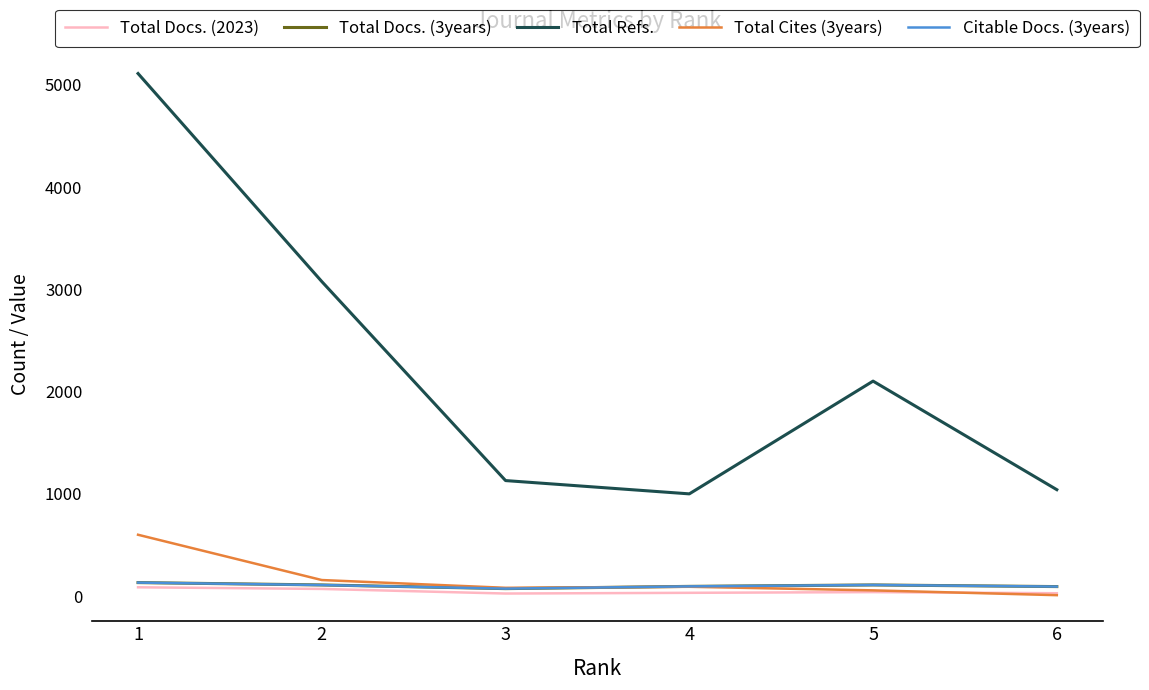

How many series are shown in this chart?

5